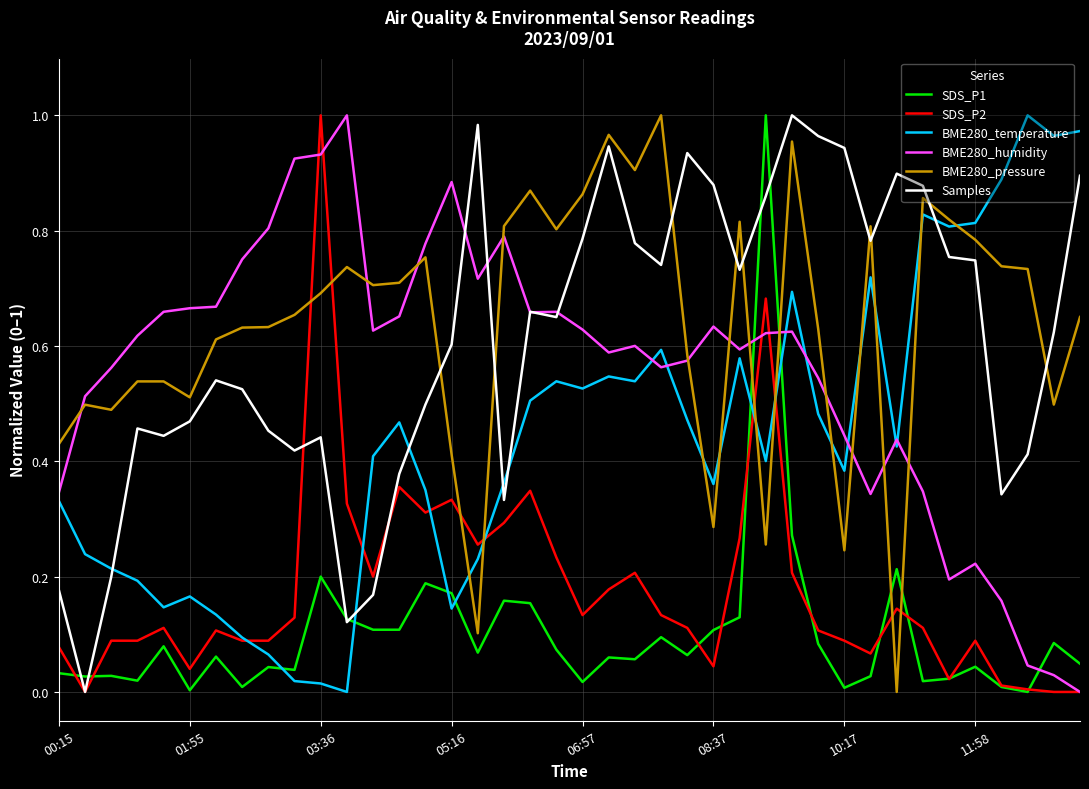

True or false: BME280_temperature and BME280_pressure intersect in this chart.

True